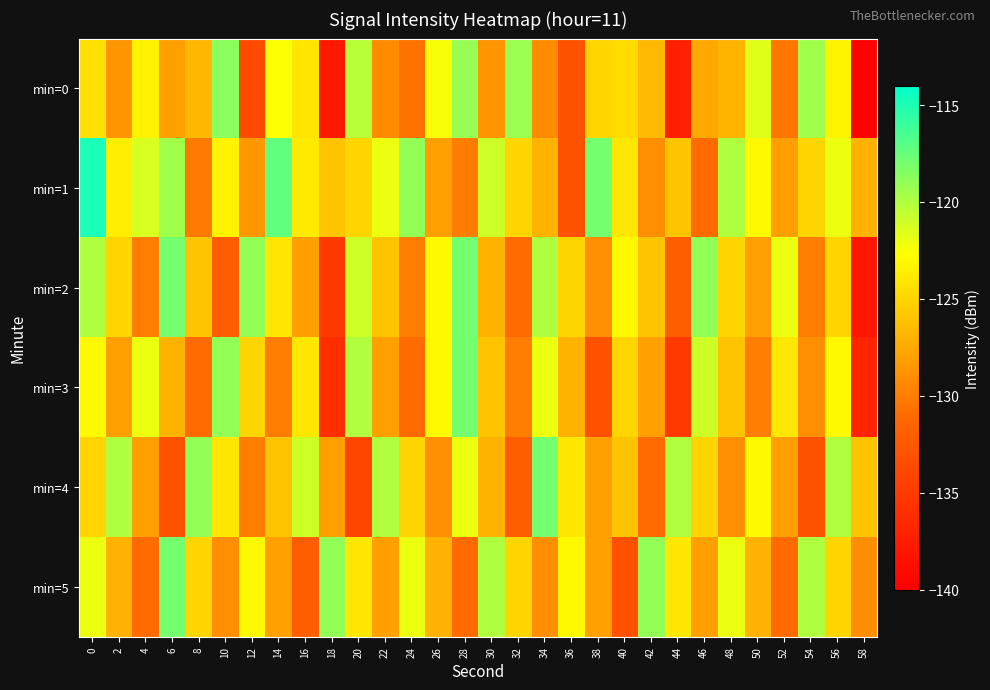

How many categories are shown in the chart?

30